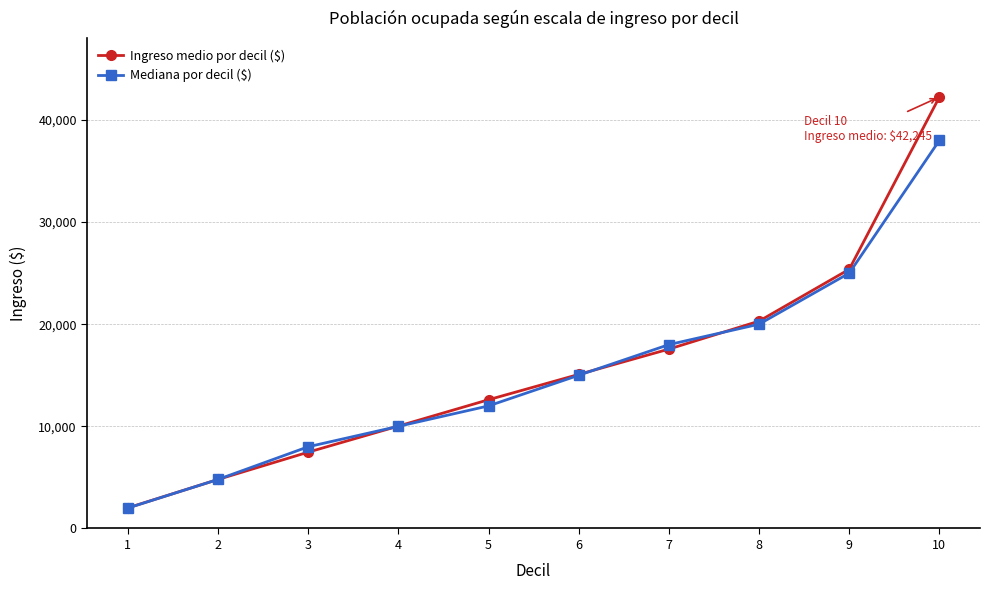

How many categories are shown in the chart?

10